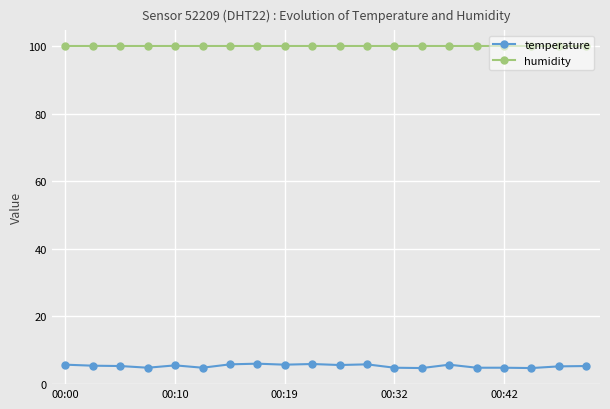

True or false: temperature and humidity cross at least once.

False